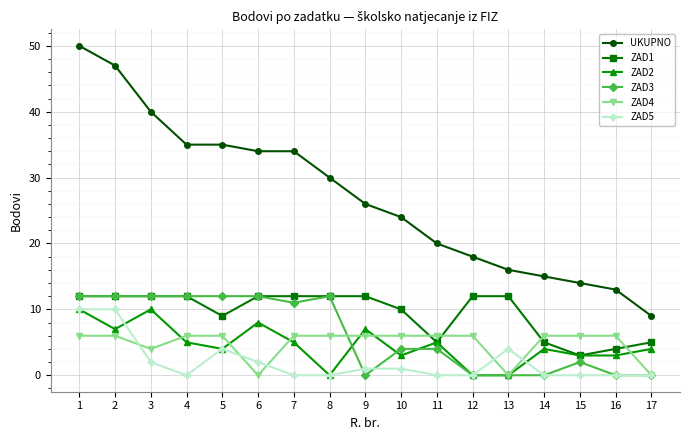

How many categories are shown in the chart?

17